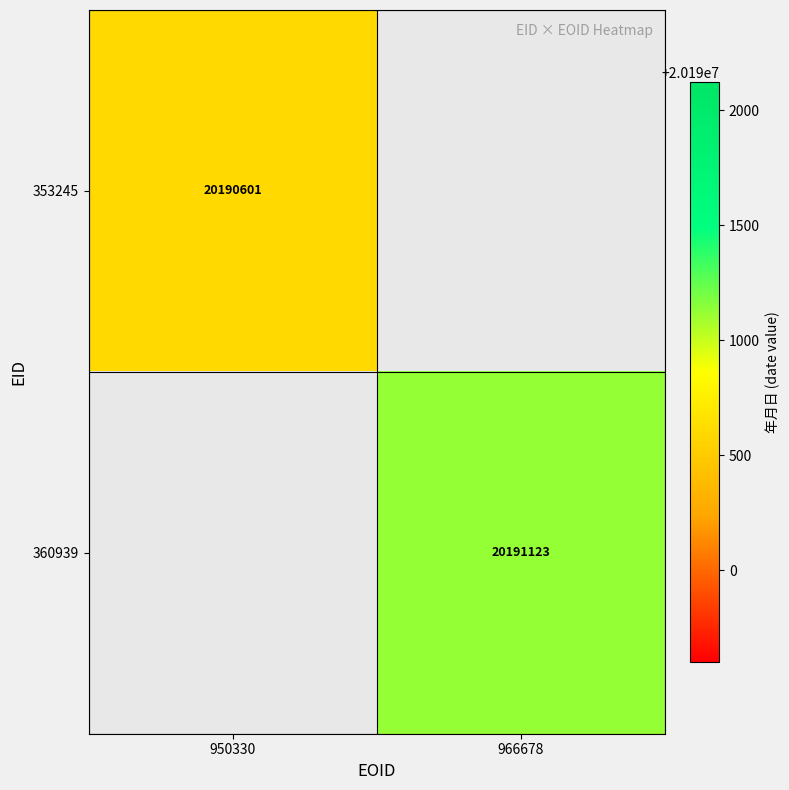

The 360939 series shows 34459336 at 966678. True or false?

False